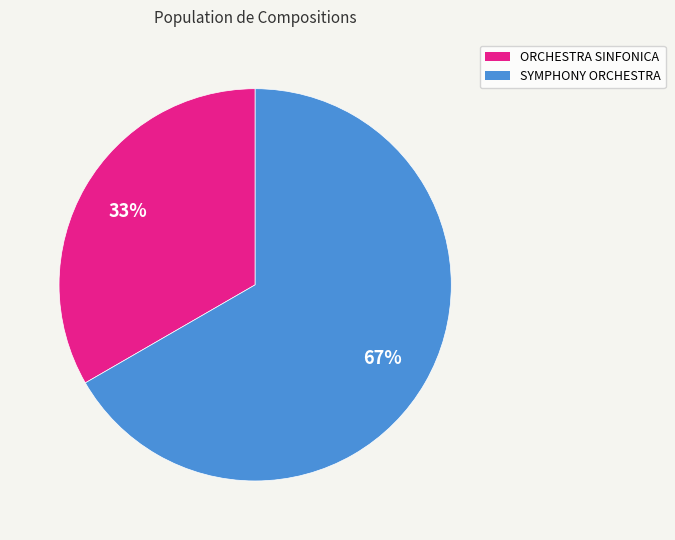

The ORCHESTRA SINFONICA slice represents 22% of the pie. True or false?

False